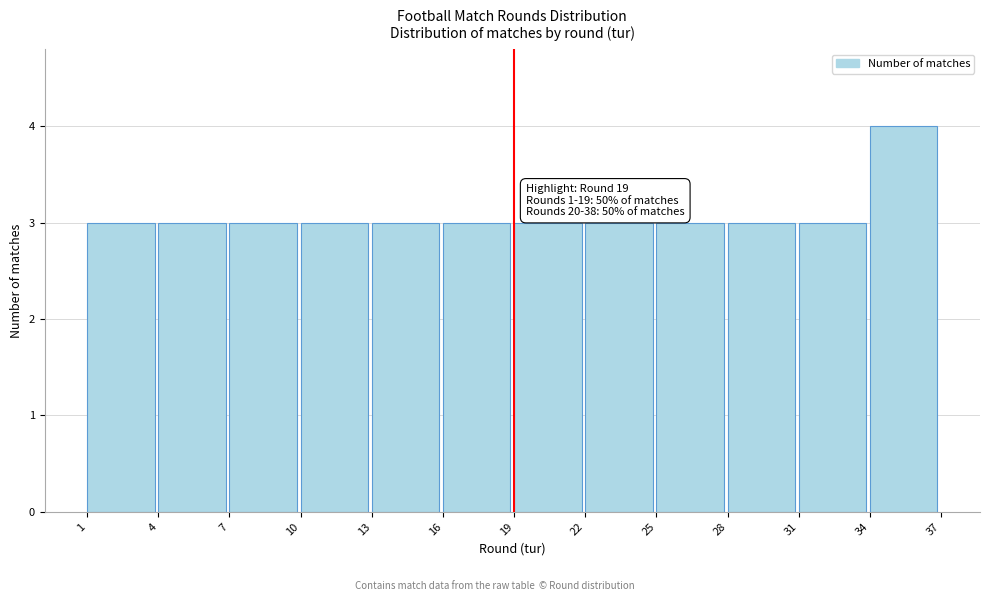

Which range on the x-axis has the tallest bar?

34 to 37